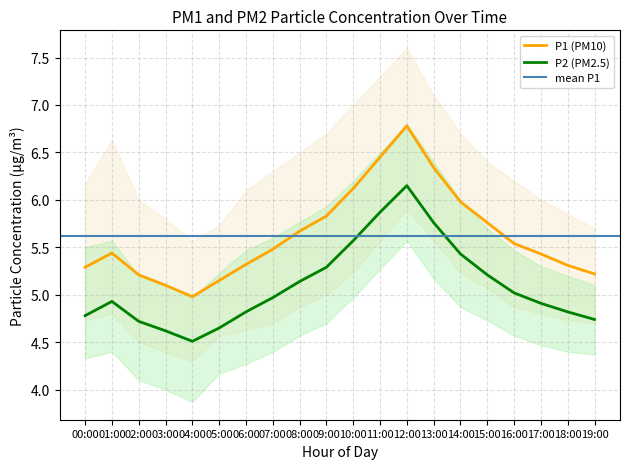

What is the label of the 2nd point from the right?

18:00